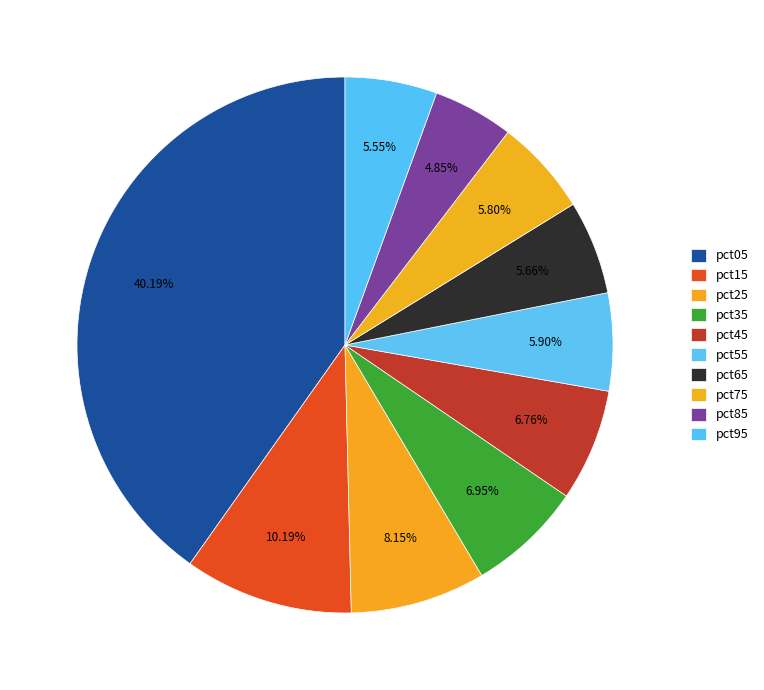

What percentage is the pct15 slice, to the nearest percent?

10%